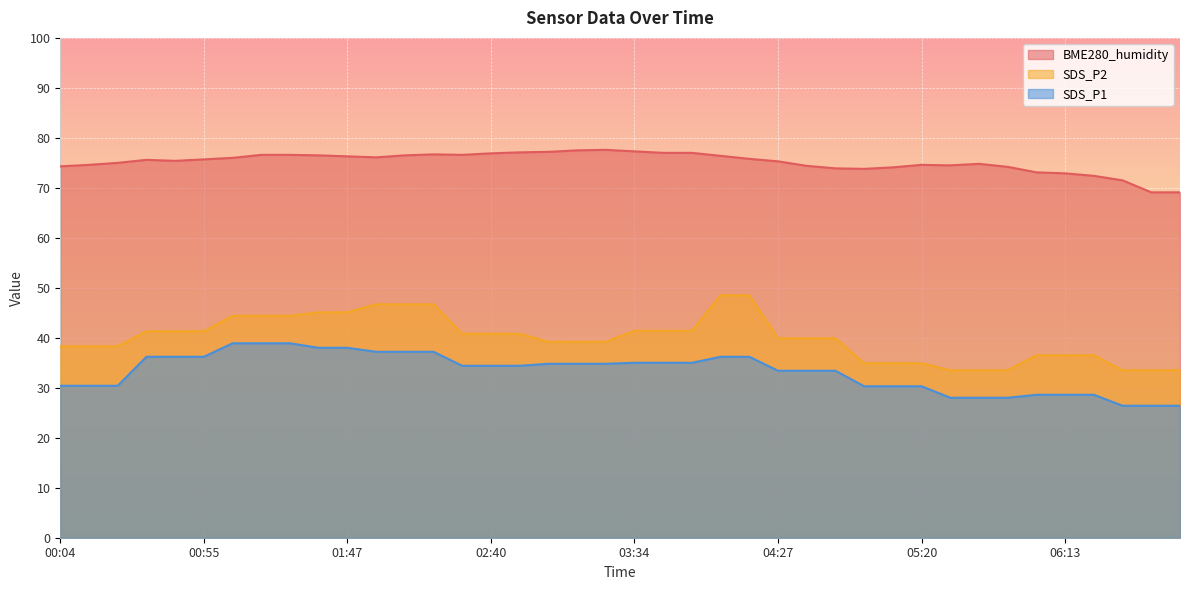

Reading left to right, transcribe all the data shown in this chart.

BME280_humidity: 00:04=74.3	00:14=74.6	00:24=75.0	00:35=75.6	00:45=75.4	00:55=75.7	01:05=76.0	01:16=76.6	01:26=76.6	01:36=76.5	01:47=76.3	01:58=76.1	02:08=76.5	02:18=76.7	02:29=76.6	02:40=76.9	02:51=77.1	03:01=77.2	03:12=77.5	03:23=77.6	03:34=77.3	03:45=77.0	03:55=77.0	04:06=76.4	04:17=75.8	04:27=75.3	04:37=74.4	04:47=73.9	04:58=73.8	05:09=74.1	05:20=74.6	05:30=74.5	05:40=74.8	05:51=74.2	06:02=73.1	06:13=72.9	06:24=72.4	06:35=71.5	06:45=69.1	06:55=69.1
SDS_P2: 00:04=38.3	00:14=38.3	00:24=38.3	00:35=41.3	00:45=41.3	00:55=41.3	01:05=44.4	01:16=44.4	01:26=44.4	01:36=45.1	01:47=45.1	01:58=46.7	02:08=46.7	02:18=46.7	02:29=40.8	02:40=40.8	02:51=40.8	03:01=39.2	03:12=39.2	03:23=39.2	03:34=41.4	03:45=41.4	03:55=41.4	04:06=48.5	04:17=48.5	04:27=39.9	04:37=39.9	04:47=39.9	04:58=34.9	05:09=34.9	05:20=34.9	05:30=33.5	05:40=33.5	05:51=33.5	06:02=36.5	06:13=36.5	06:24=36.5	06:35=33.5	06:45=33.5	06:55=33.5
SDS_P1: 00:04=30.4	00:14=30.4	00:24=30.4	00:35=36.2	00:45=36.2	00:55=36.2	01:05=38.9	01:16=38.9	01:26=38.9	01:36=38.0	01:47=38.0	01:58=37.2	02:08=37.2	02:18=37.2	02:29=34.4	02:40=34.4	02:51=34.4	03:01=34.8	03:12=34.8	03:23=34.8	03:34=35.0	03:45=35.0	03:55=35.0	04:06=36.2	04:17=36.2	04:27=33.4	04:37=33.4	04:47=33.4	04:58=30.3	05:09=30.3	05:20=30.3	05:30=28.0	05:40=28.0	05:51=28.0	06:02=28.6	06:13=28.6	06:24=28.6	06:35=26.4	06:45=26.4	06:55=26.4